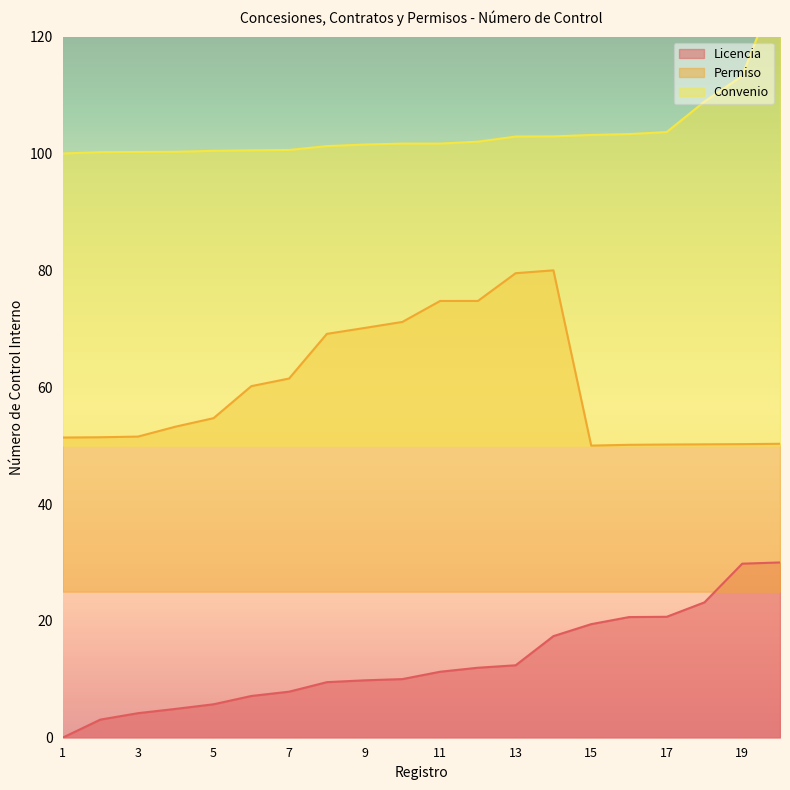

What is the difference between the highest and lowest values at 7?

92.7